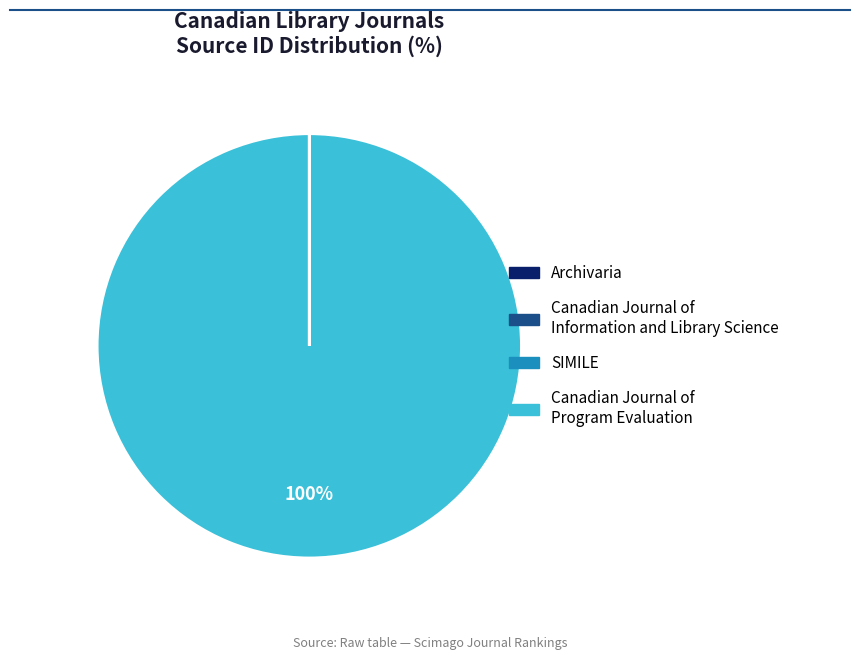

The Canadian Journal of Program Evaluation slice represents 100% of the pie. True or false?

True